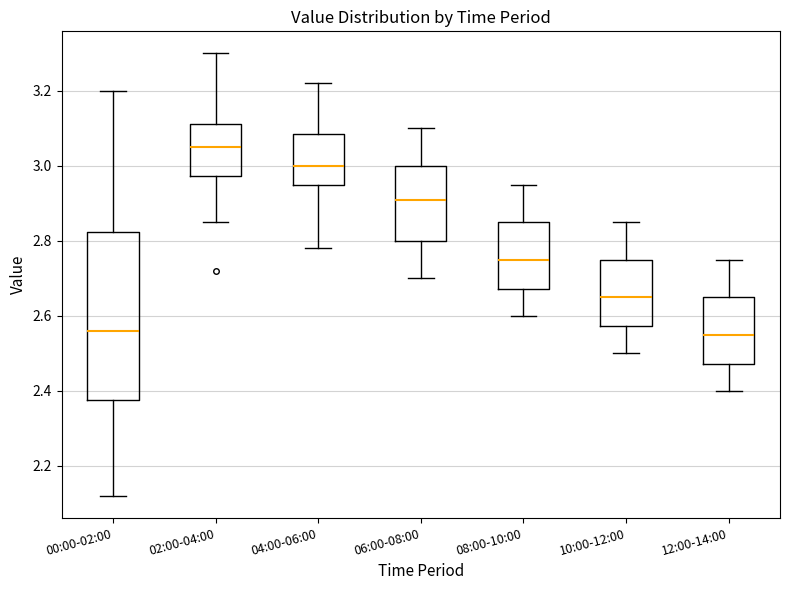

Where does the lower whisker of the box for 02:00-04:00 end on the y-axis? The values are not printed on the chart, so give them approximately, as read against the axis.

2.86